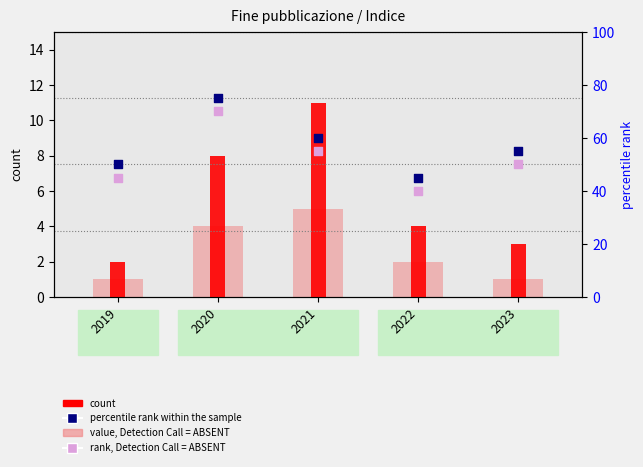

Which series has the largest total across all categories?

percentile rank within the sample